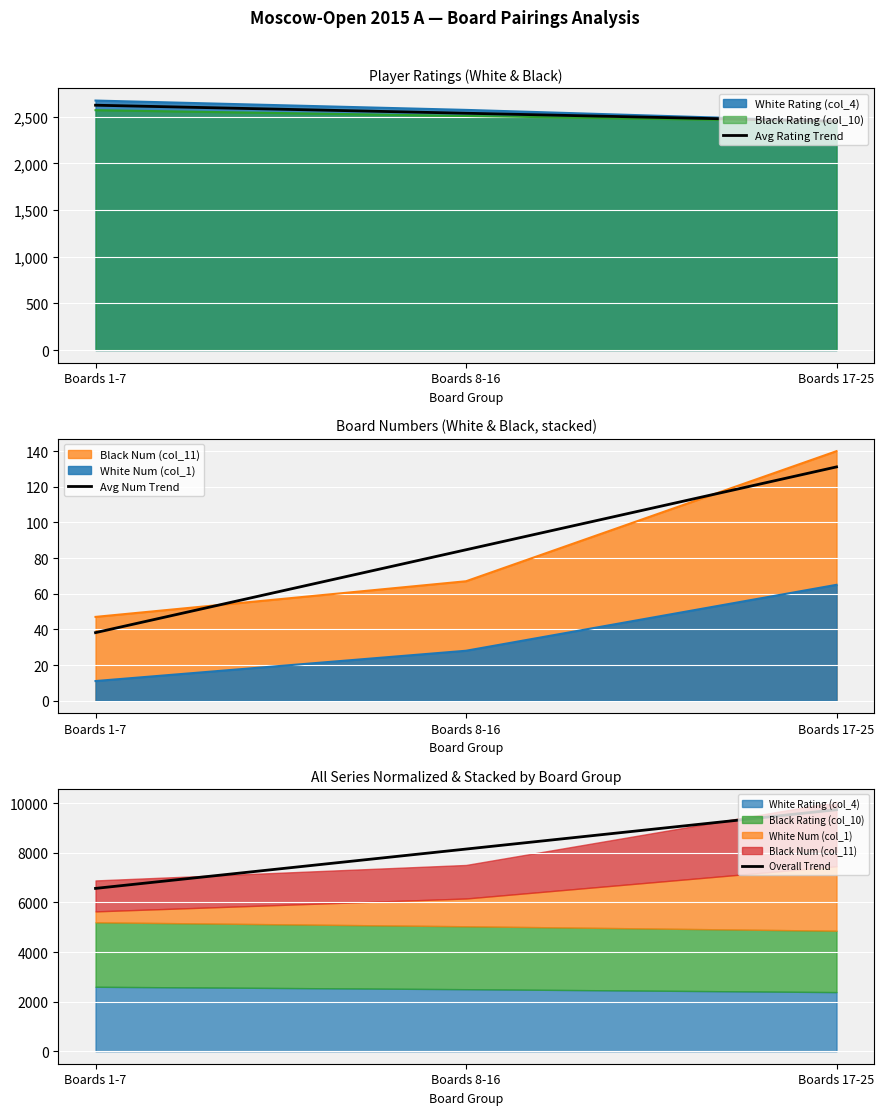

What is the minimum value for Overall Trend?

6567.2